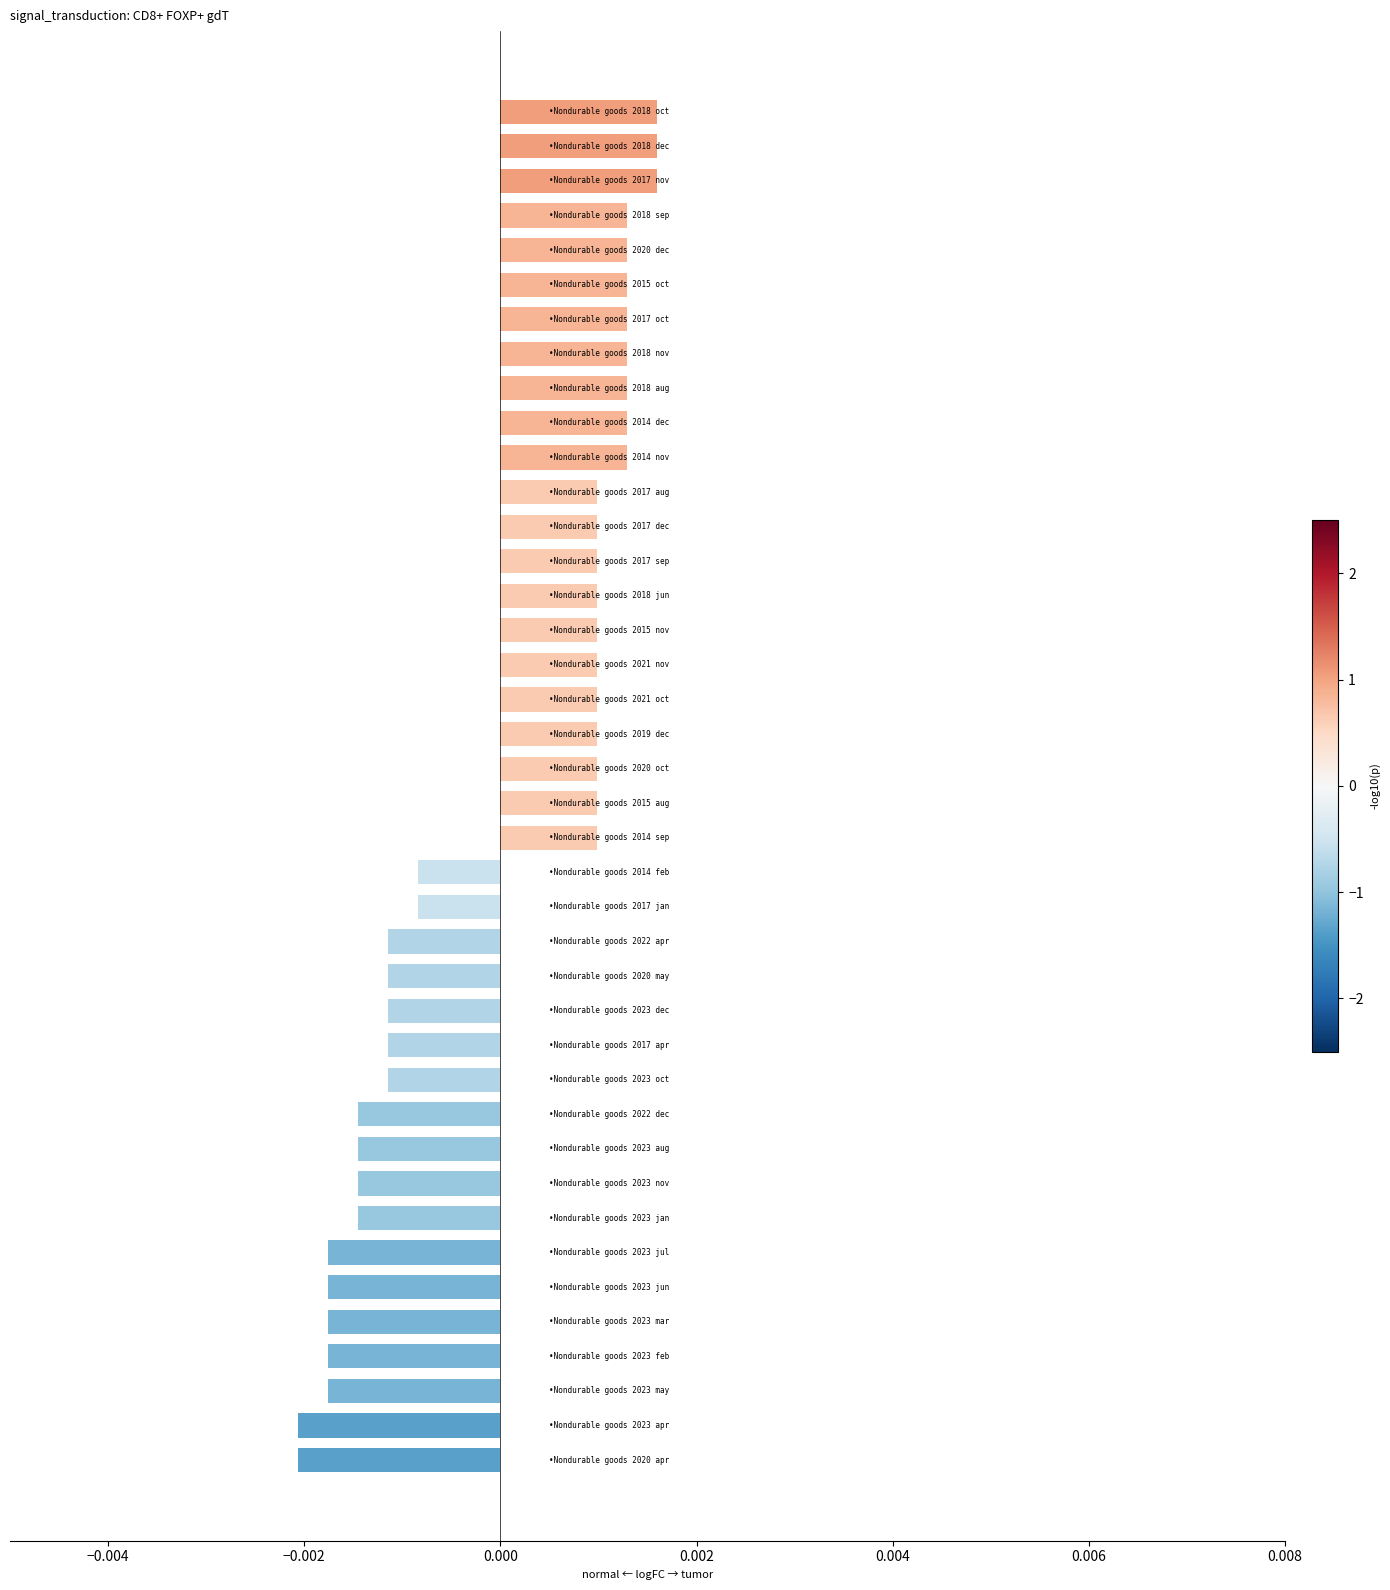

How many values are between 0 and 1?

22